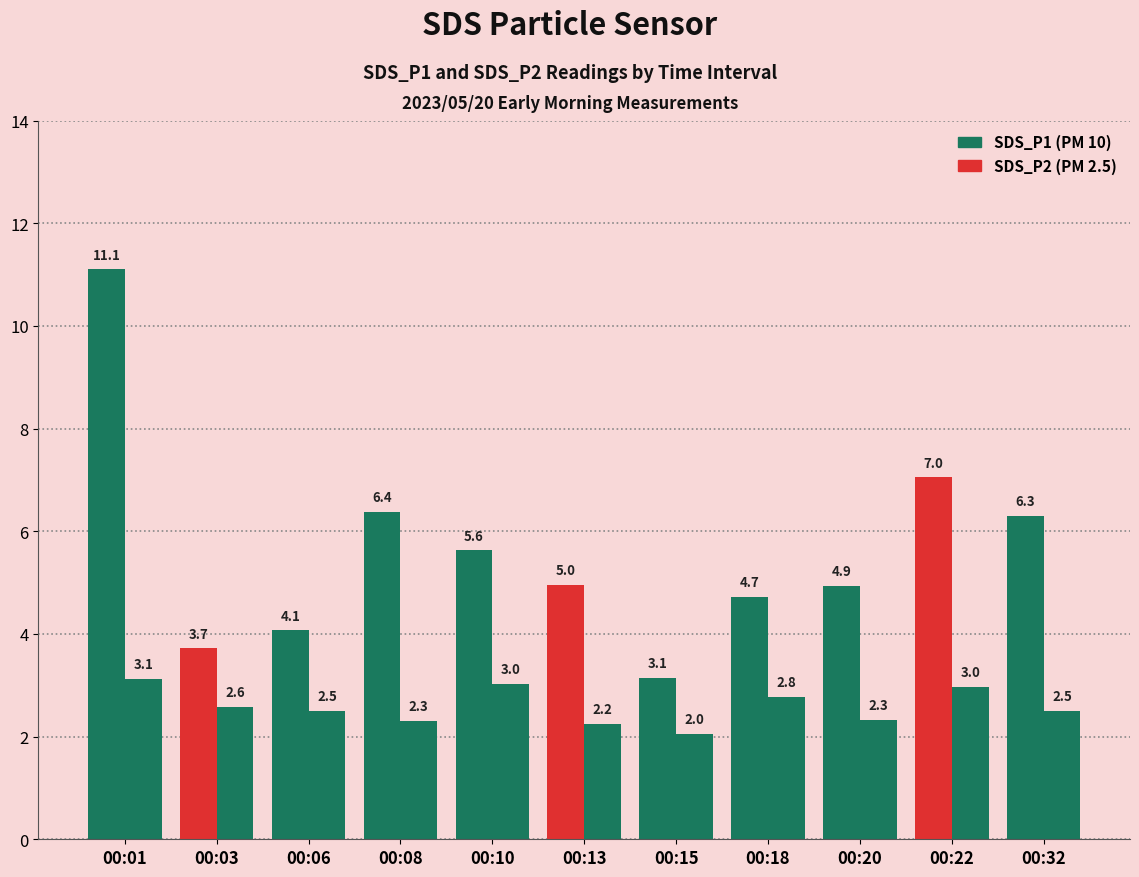

Count the number of data series in this chart.

2